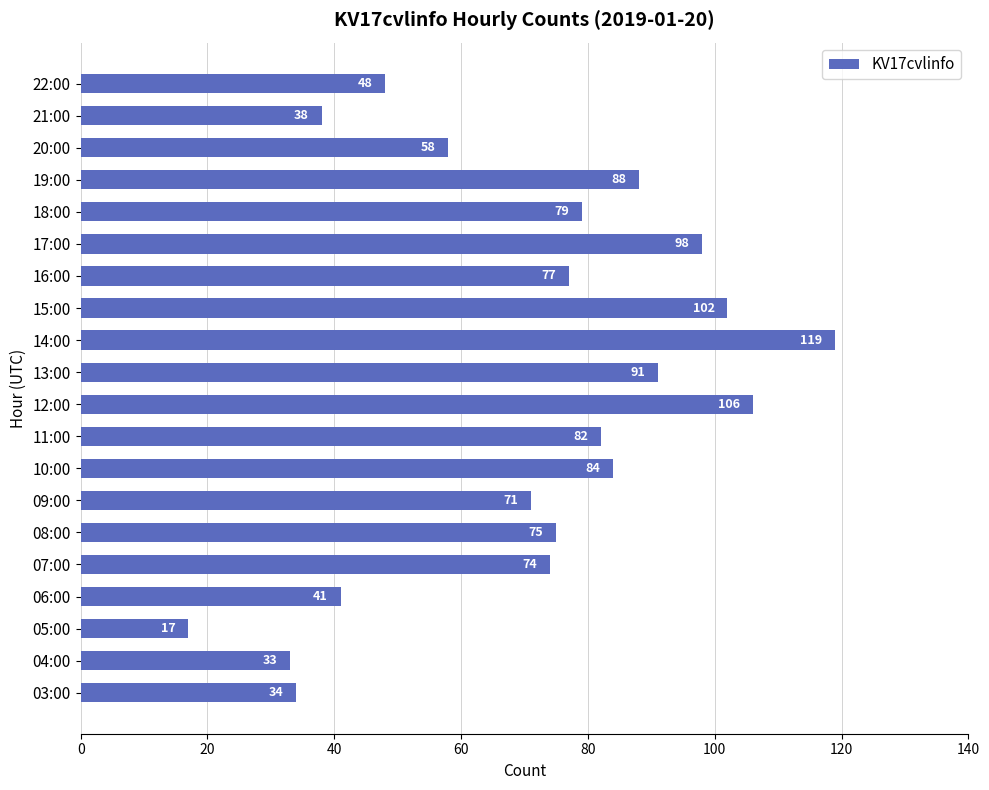

What is the average value?

71